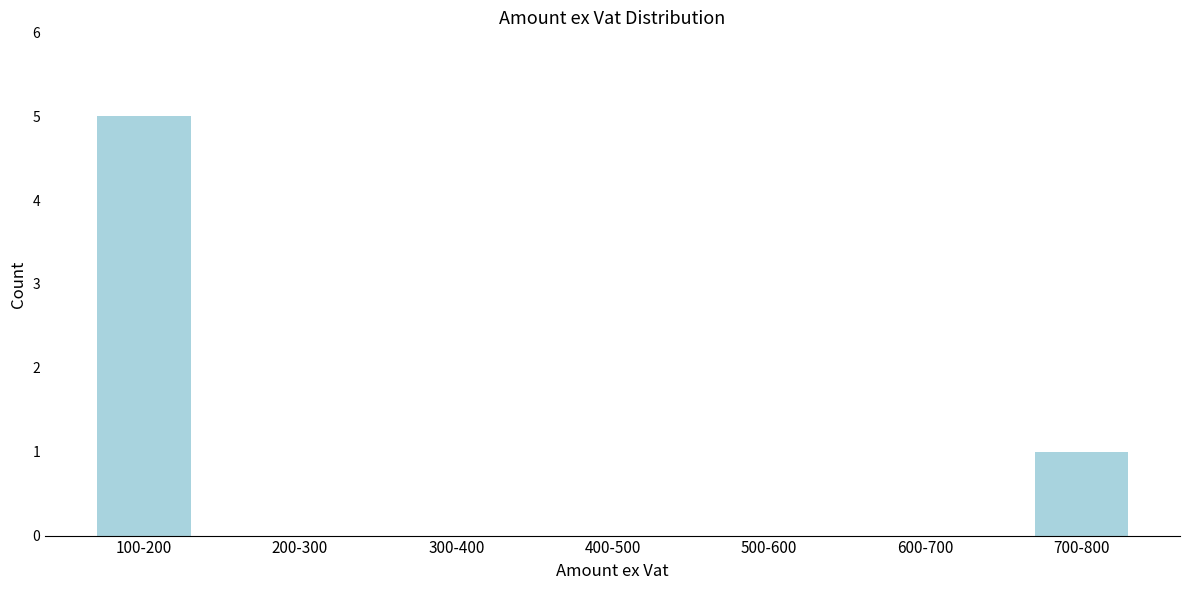

Reading left to right, extract all data points from this chart.

100-200=5	200-300=0	300-400=0	400-500=0	500-600=0	600-700=0	700-800=1